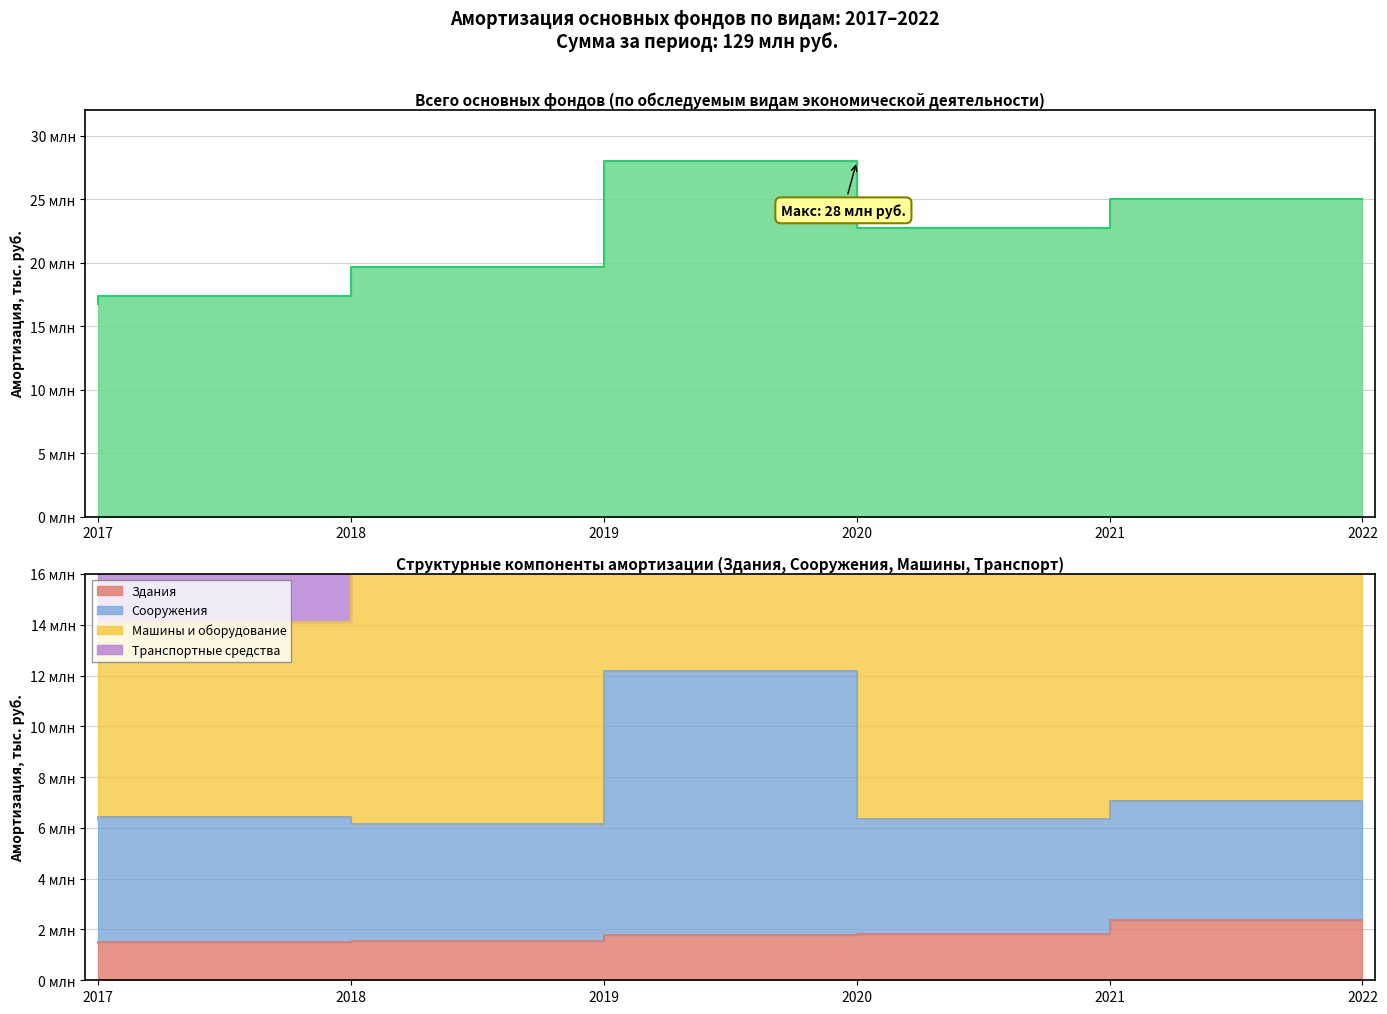

Rank the series at 2021 from highest to lowest value.

Всего основных фондов, Сооружения, Здания